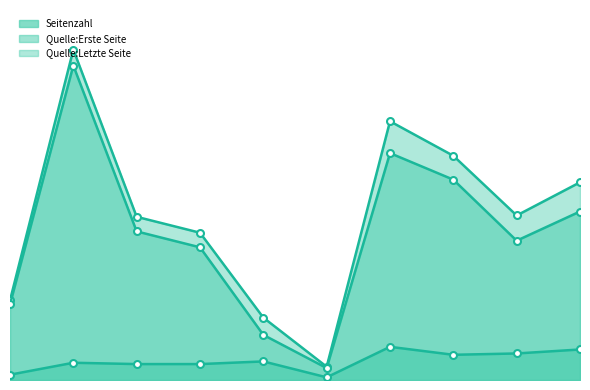

What is the label of the 10th point from the left?

OPUS4-62702